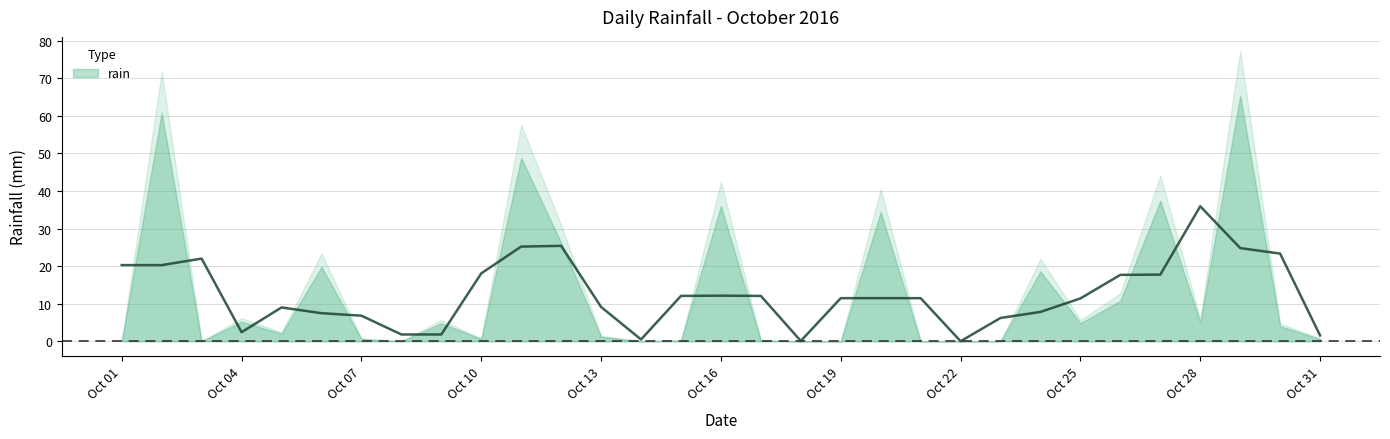

How many lines are shown in the chart?

1